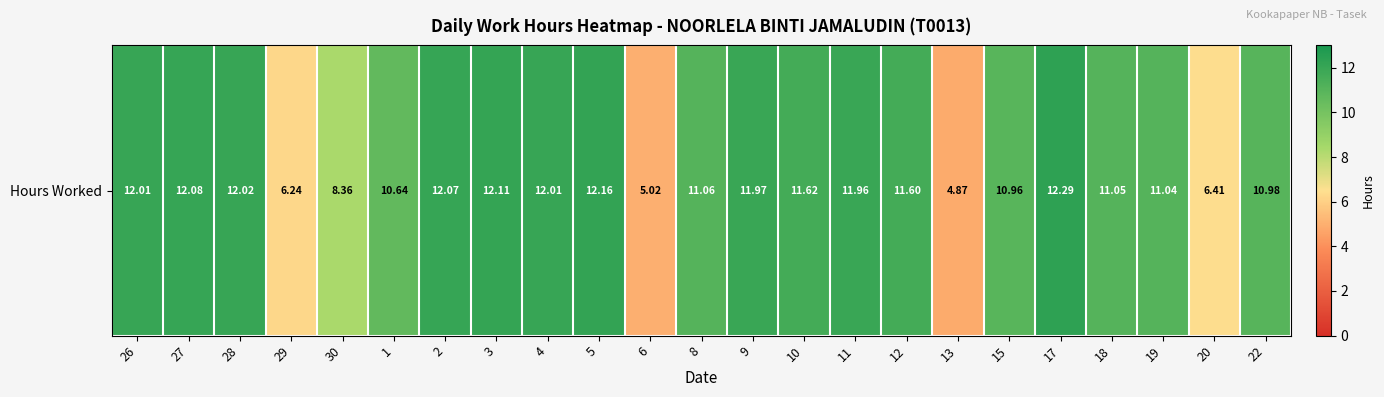

Where does the data first go above 11?

26